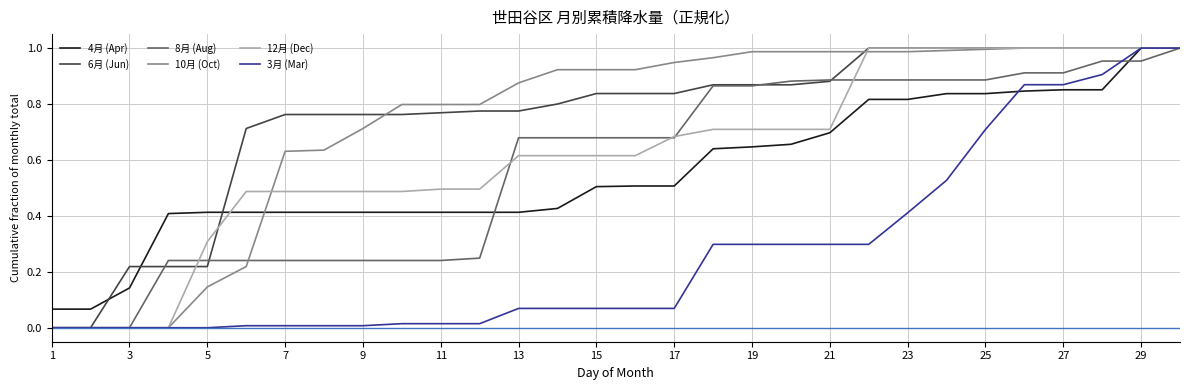

Does the chart display data point markers on the line(s)?

No